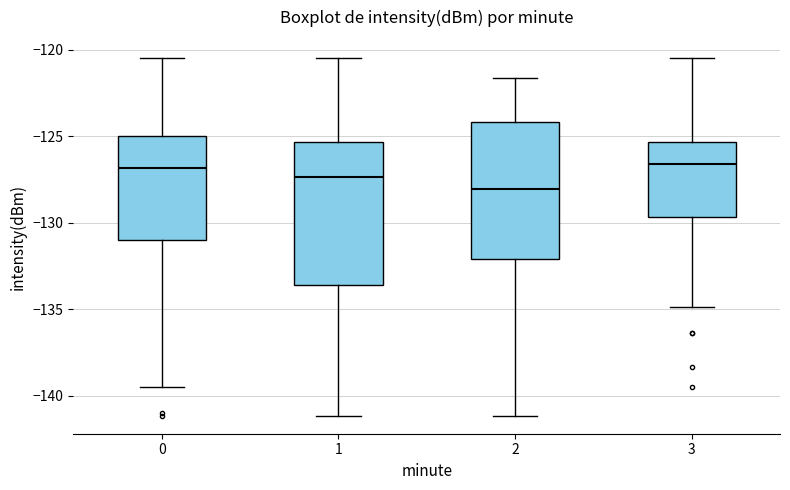

Reading left to right, transcribe this box plot: for each box, give where its median line is, the range the box spans, and where its two whiskers end, as read against the y-axis. The values are not printed on the chart, so give them approximately, as read against the axis.

0: median -127.0, box -131.0 to -125.0, whiskers -139.5 to -120.5
1: median -127.5, box -133.5 to -125.5, whiskers -141.0 to -120.5
2: median -128.0, box -132.0 to -124.0, whiskers -141.0 to -121.5
3: median -126.5, box -129.5 to -125.5, whiskers -135.0 to -120.5